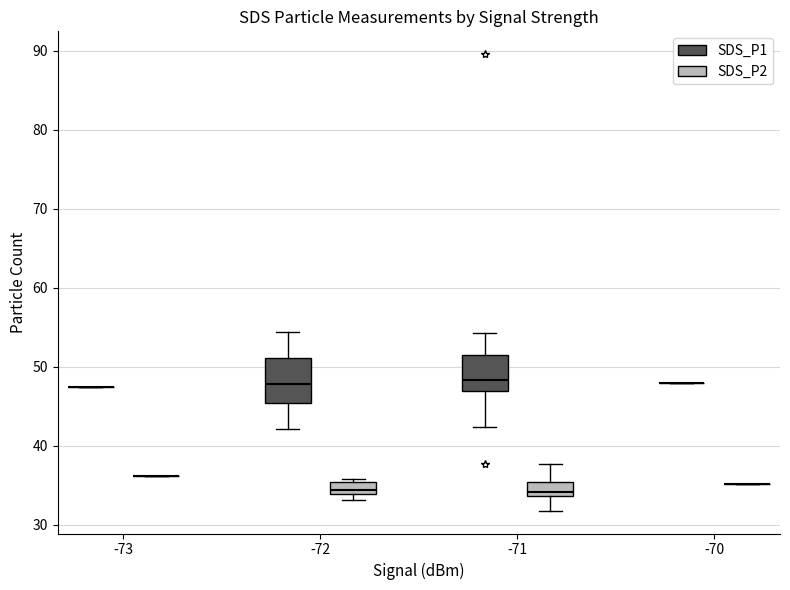

Comparing the boxes themselves (not the whiskers), which one is the tallest?

-72 (SDS_P1)